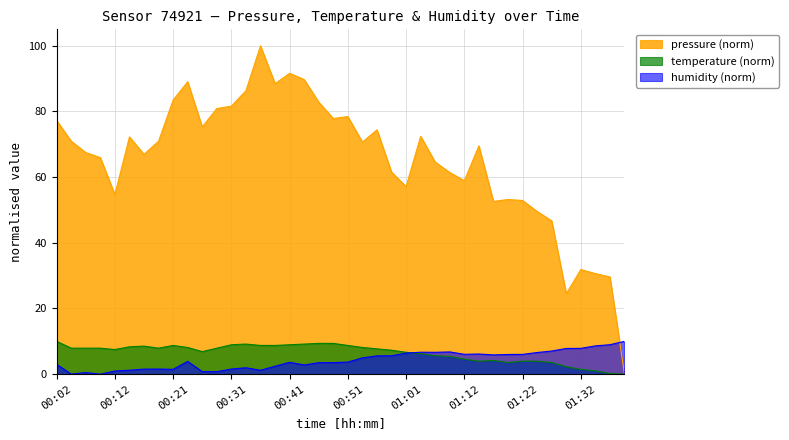

At which category does pressure reach its first local valley?

00:12